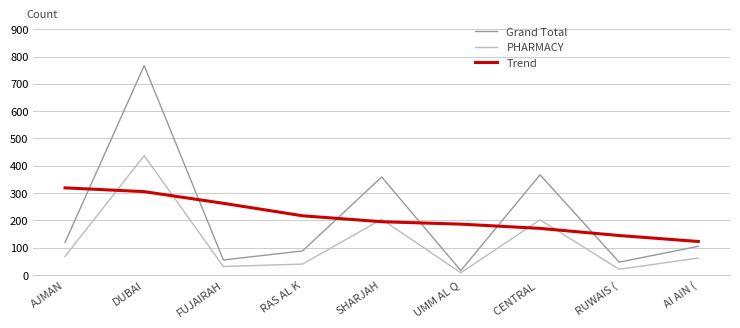

How many values in the Grand Total series are below 105?

4